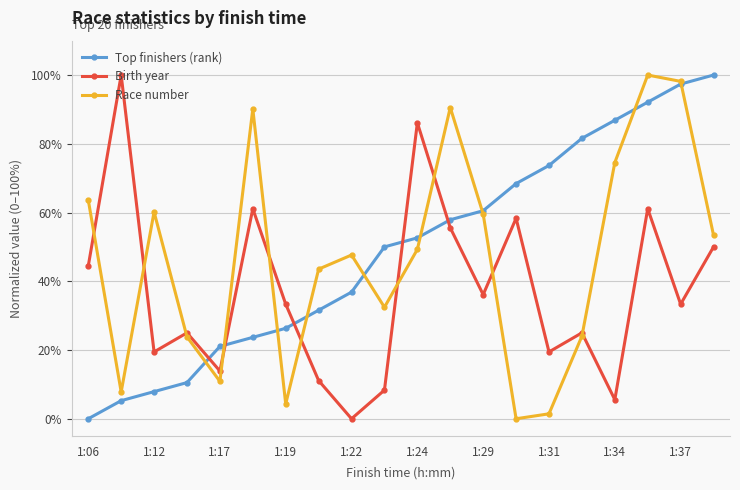

What is the value of the Race number point at the 4th from the left?

23.8